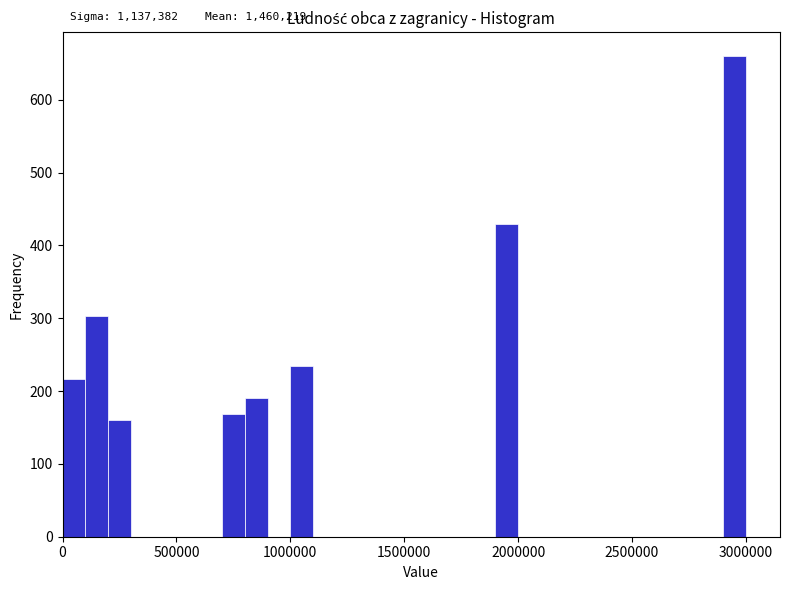

Around what value on the x-axis is the tallest bar? Give the approximate position of its centre, as read against the axis.

2950000